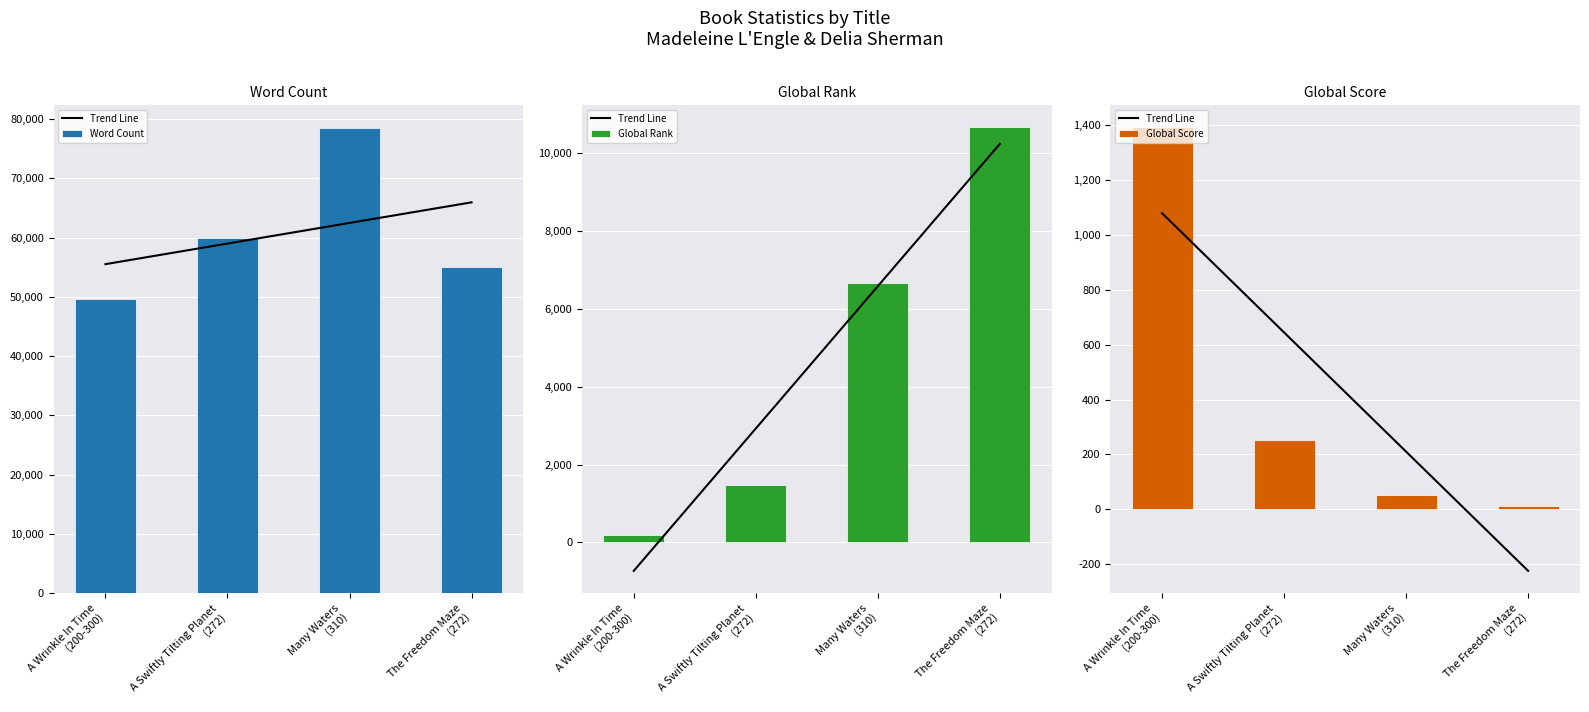

The Global Rank series shows 6667.0 at Many Waters
(310). True or false?

True